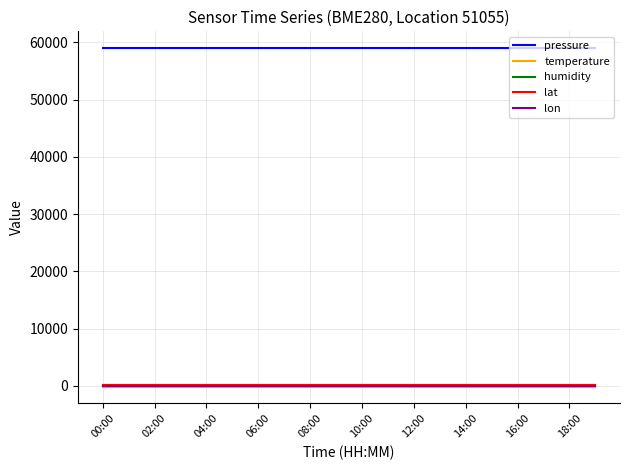

What is the greatest value displayed?

58956.6